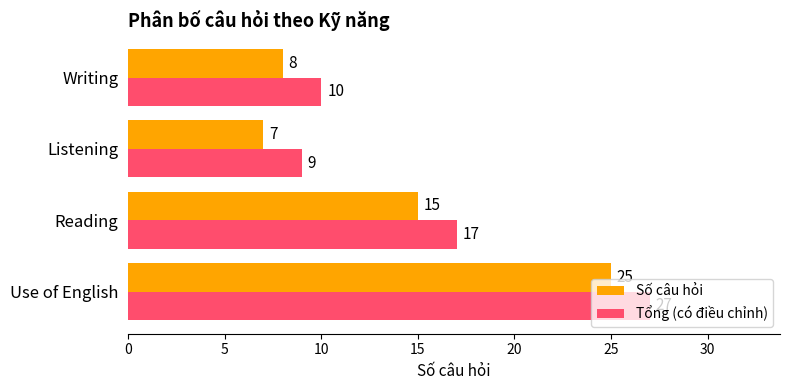

What is the sum of all Tổng (có điều chỉnh) values?

63